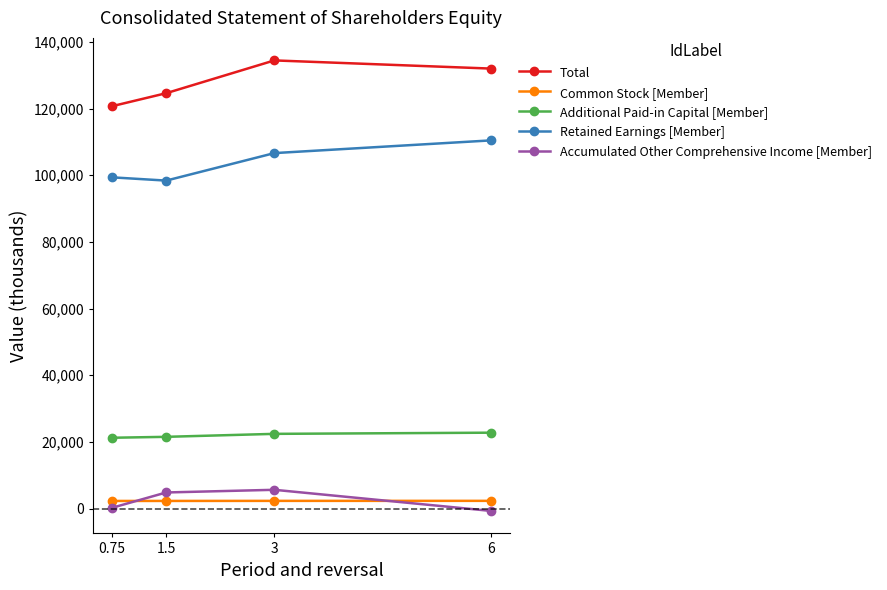

What is the total value across all series at 3?

271496